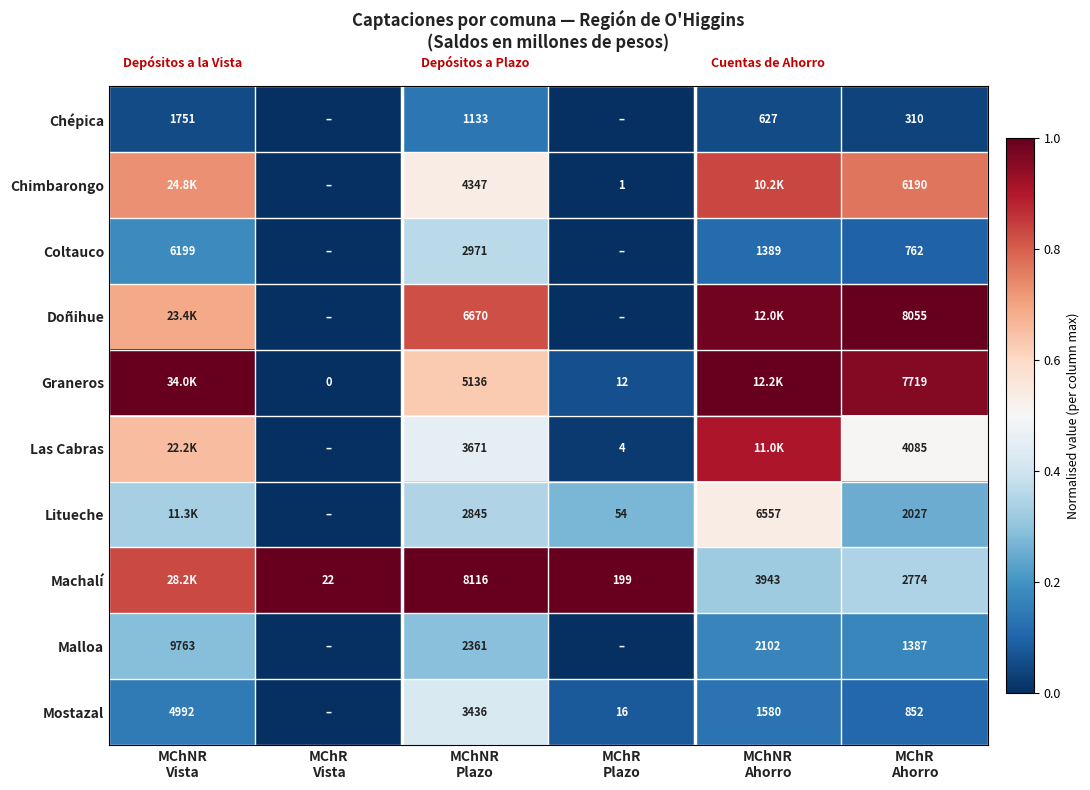

Which has a higher value, MChNR
Ahorro or MChR
Ahorro?

MChNR
Ahorro